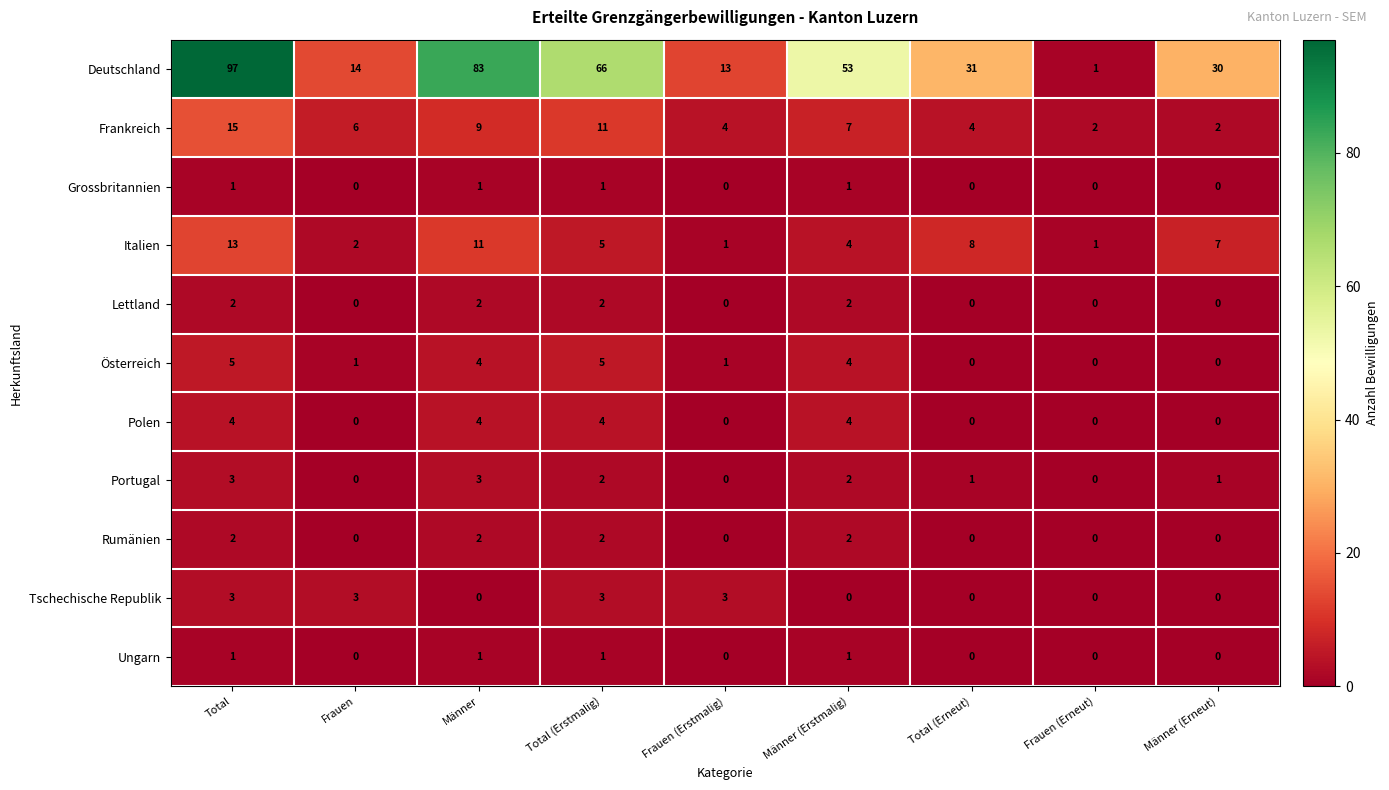

What is the sum of the Österreich values at Total (Erstmalig) and Total?

10